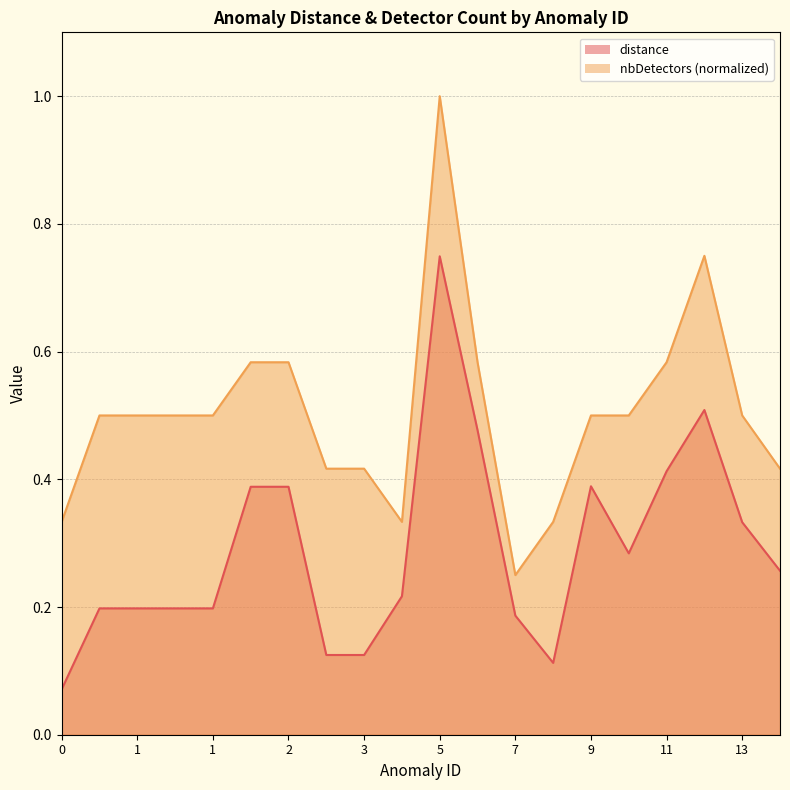

Which series has the widest spread of values?

nbDetectors (normalized)